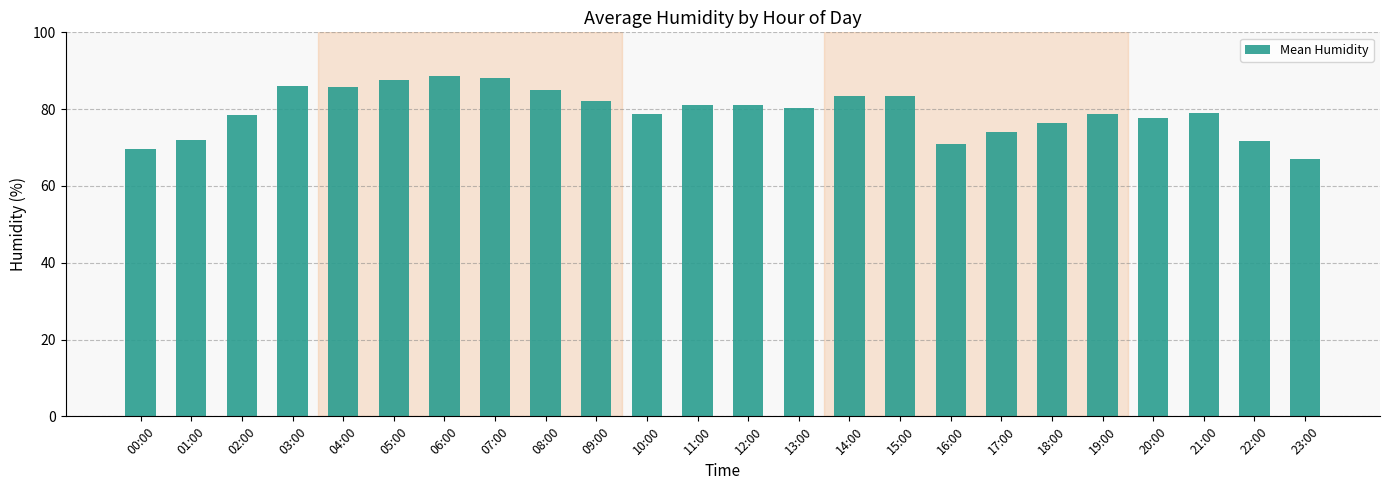

What value does the data have at 22:00?

71.6